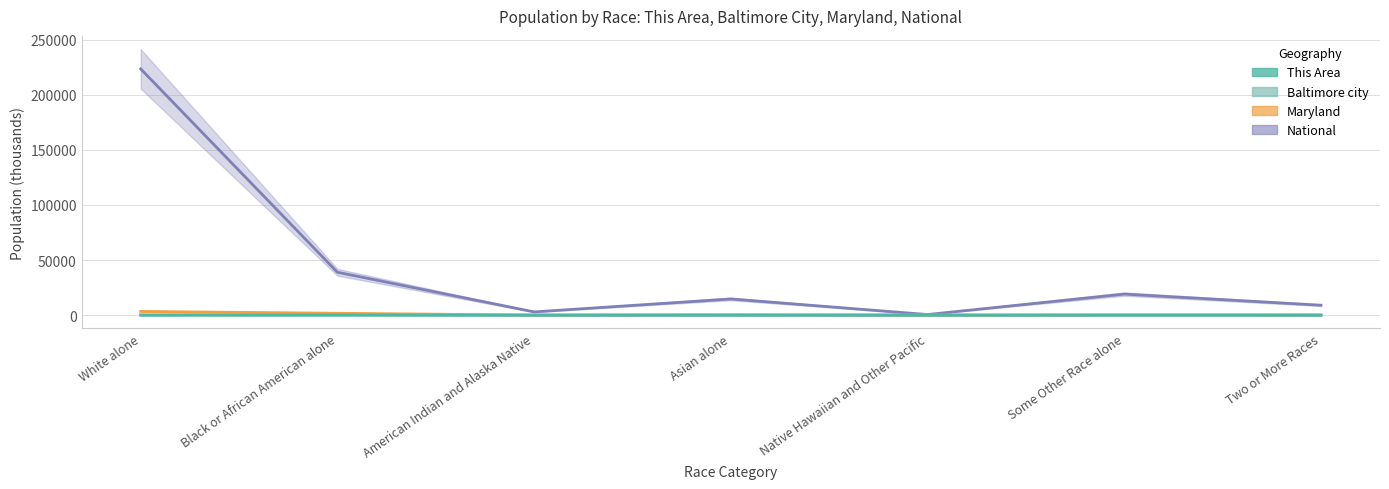

Which series changed the most between American Indian and Alaska Native and Asian alone?

National